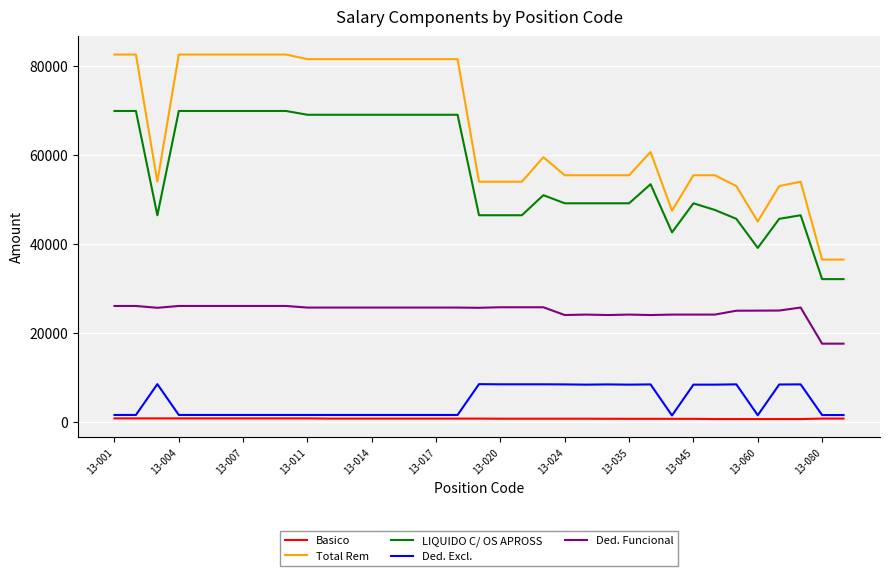

Which series has the widest spread of values?

Total Rem